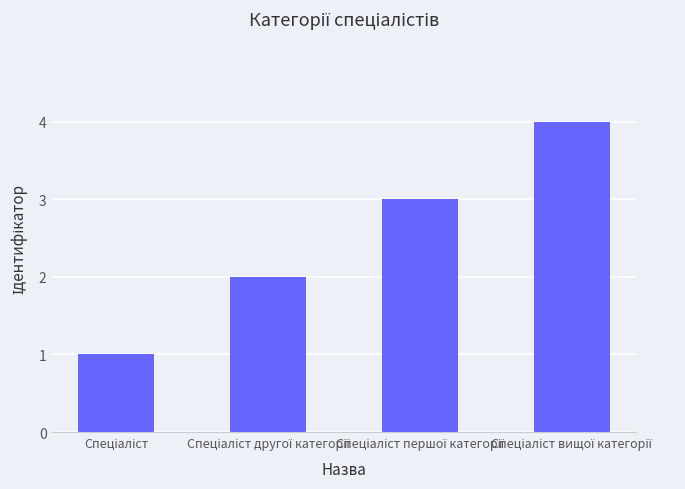

What is the maximum value shown in the chart?

4